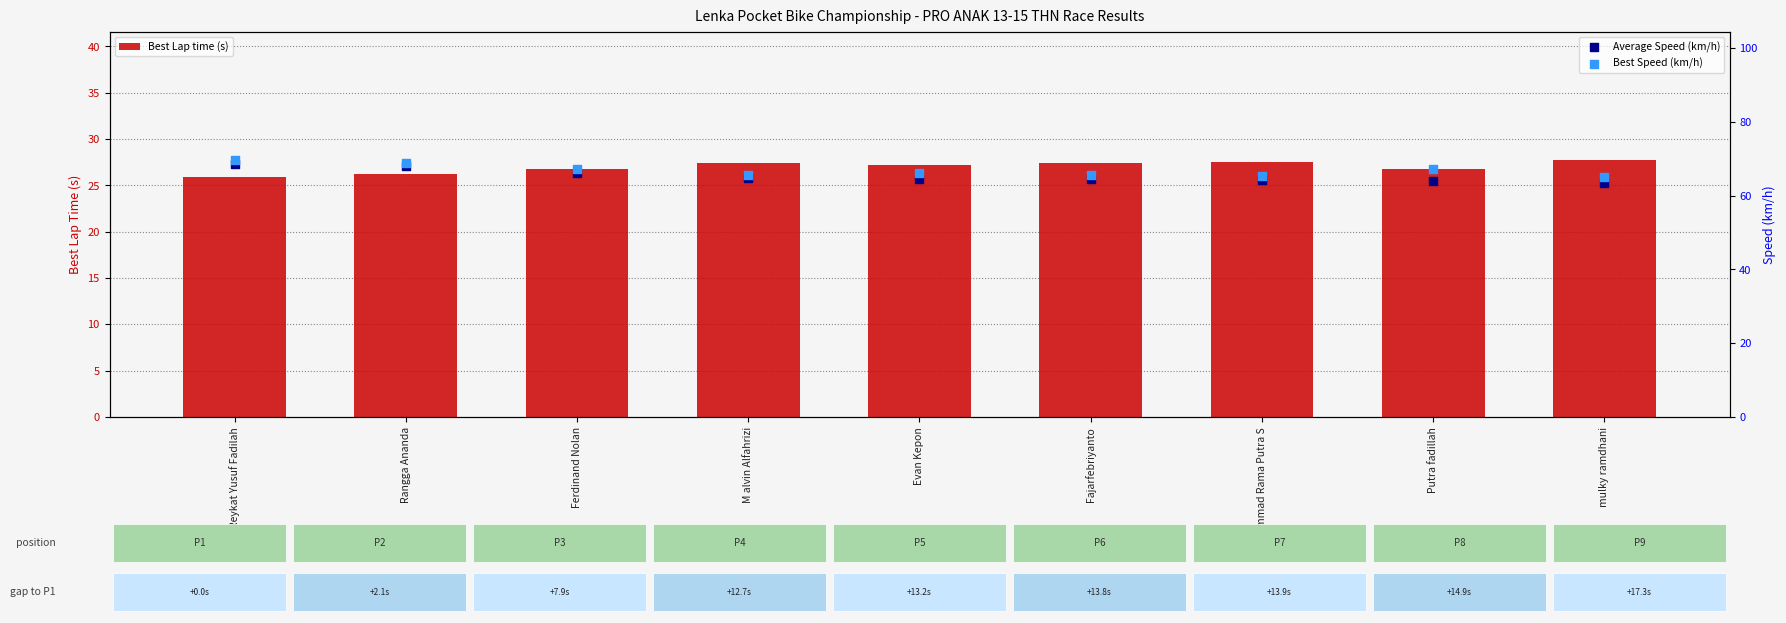

Which series has the widest spread of Y values?

Average Speed (km/h)